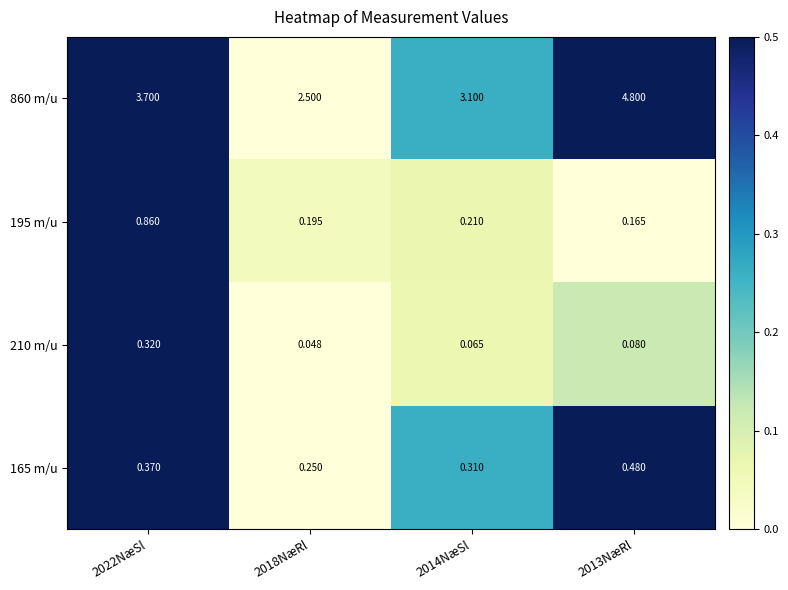

Is the value of 860 m/u at 2014NæSl greater than the value of 165 m/u at 2022NæSl?

Yes